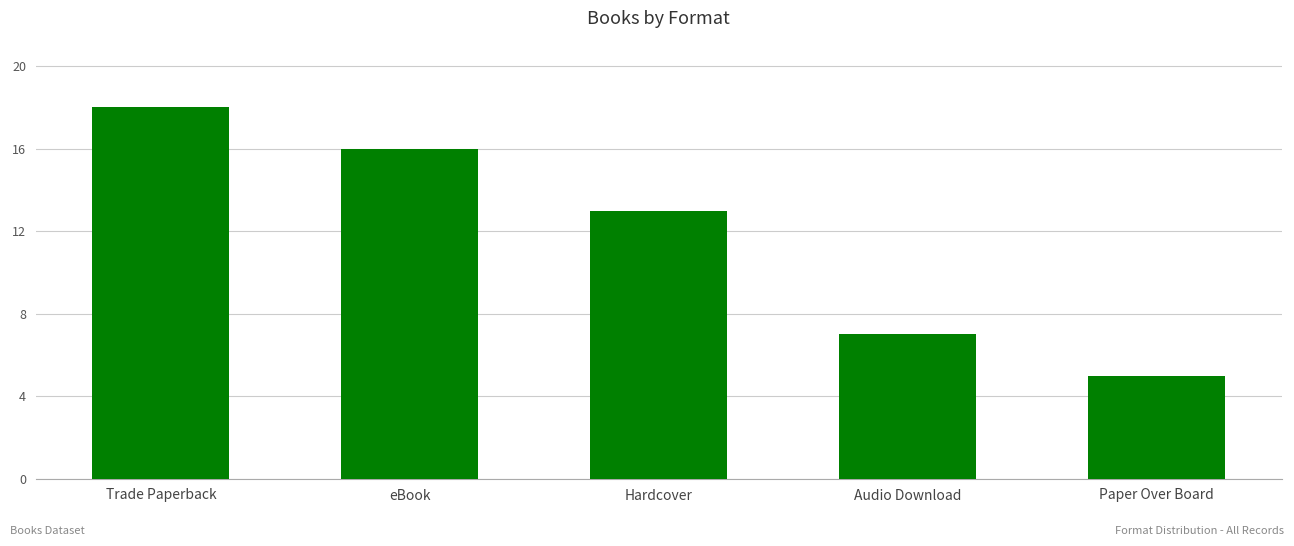

What is the sum of the values at Audio Download and Paper Over Board?

12